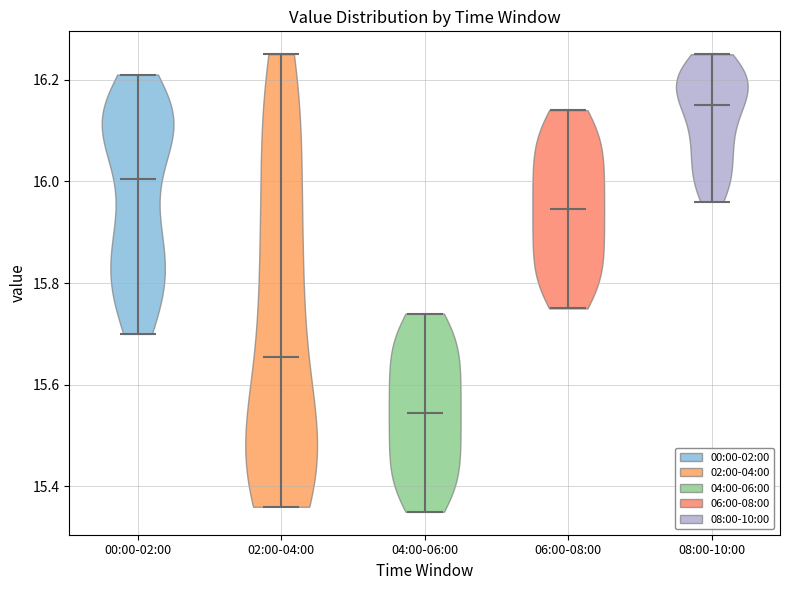

Which violin has the lowest median line?

04:00-06:00